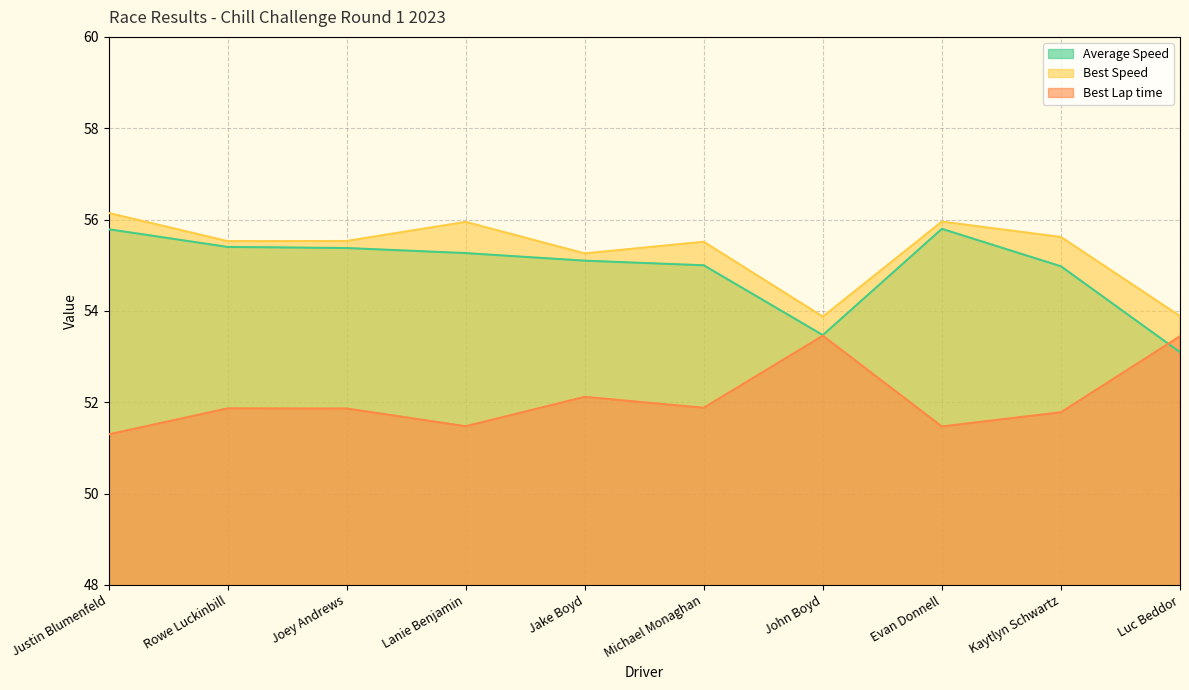

True or false: Best Lap time and Total Time intersect in this chart.

True